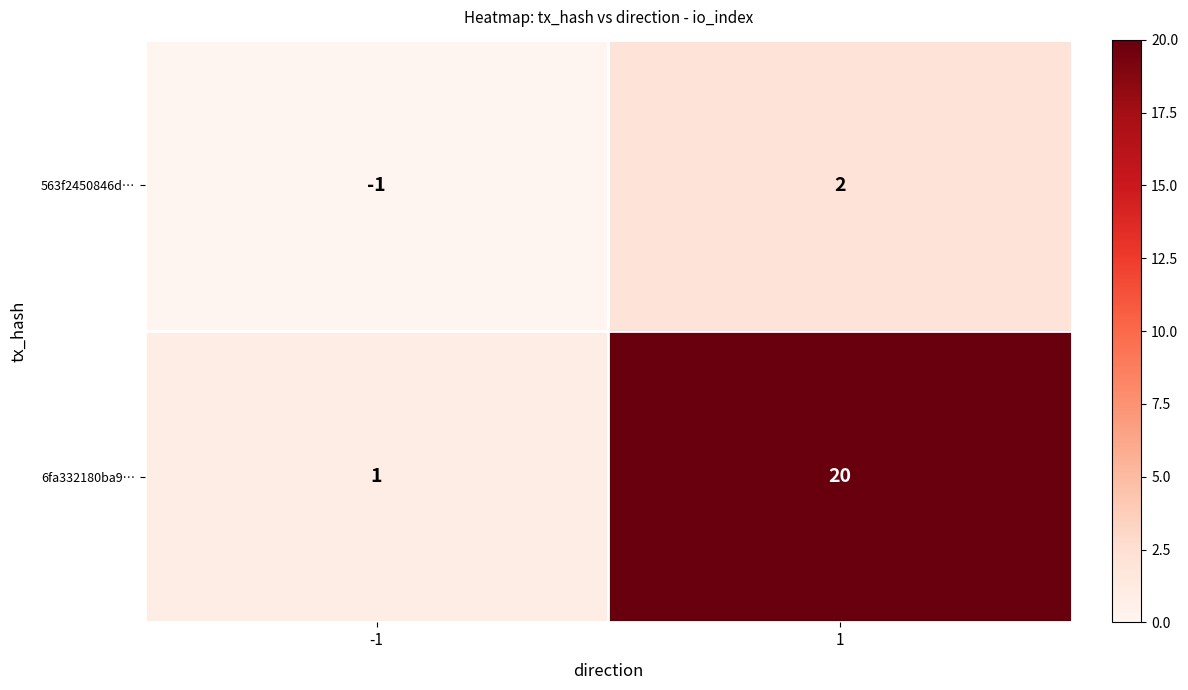

Reading left to right, what are all the values shown in this chart?

563f2450846d…: -1	2
6fa332180ba9…: 1	20